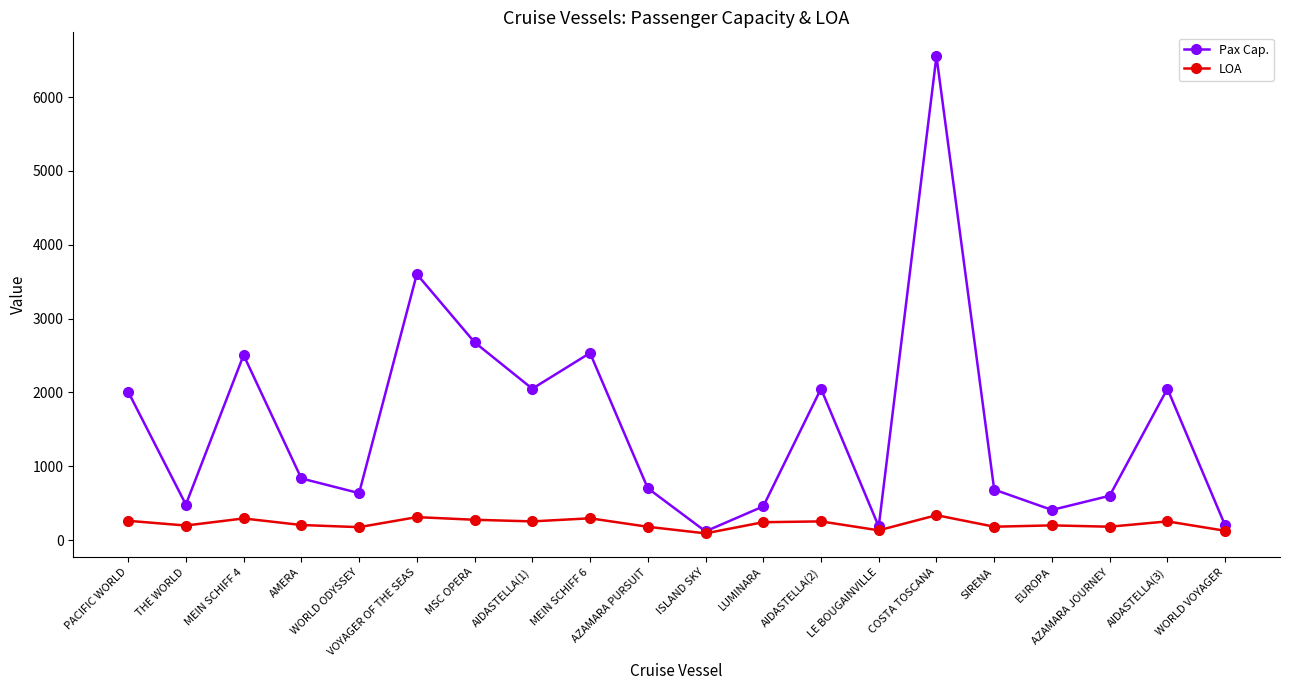

How many interior local valleys does the Pax Cap. series have?

6